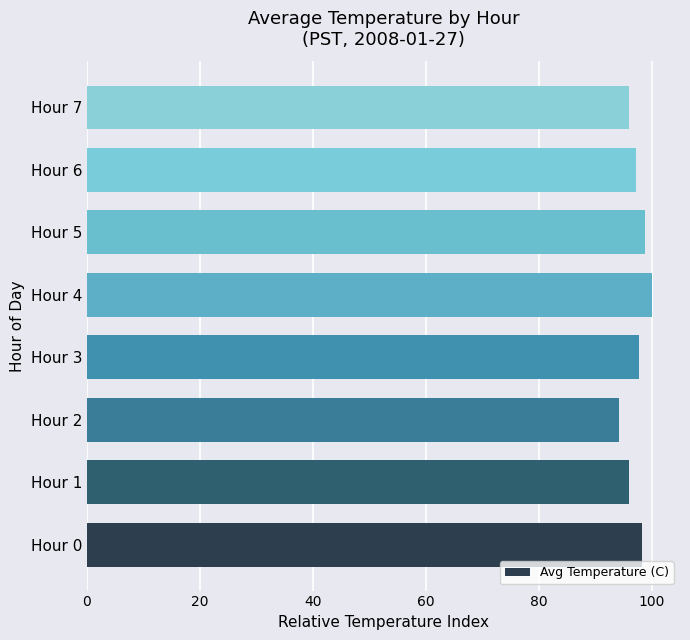

What is the sum of all values?

778.3